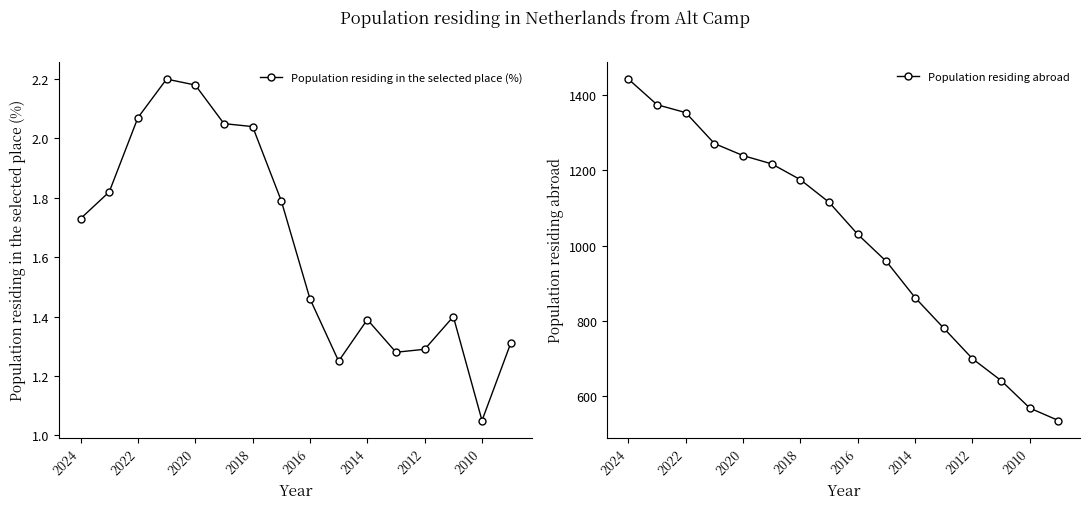

At how many categories does at least one series exceed 431?

16